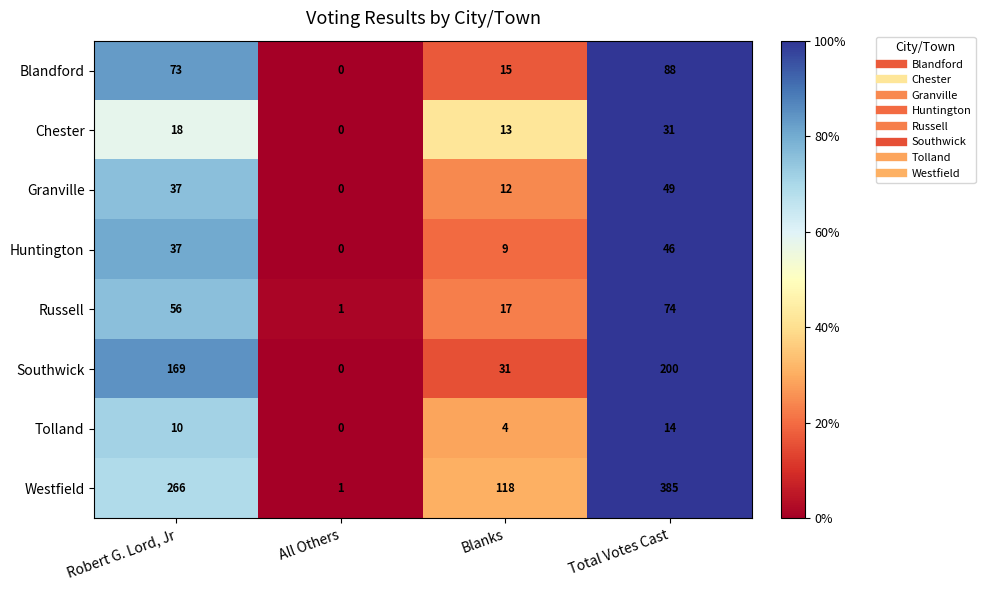

What is the sum of all Westfield values?

770